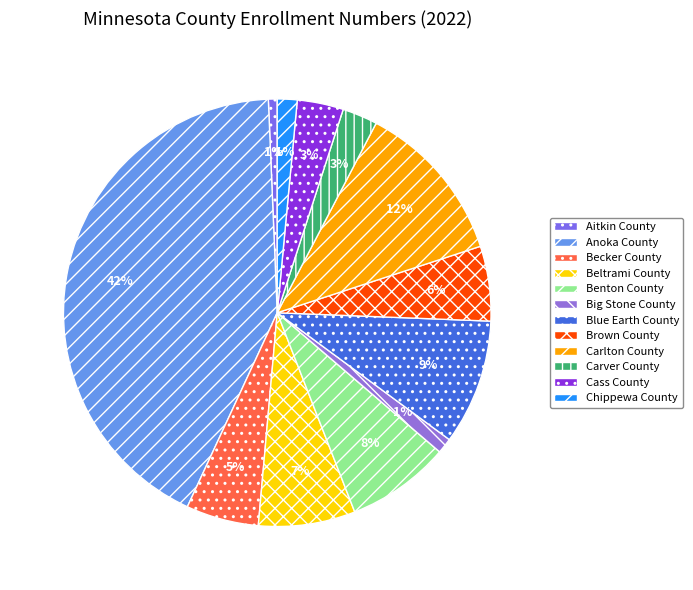

Is Big Stone County the majority of the pie?

No